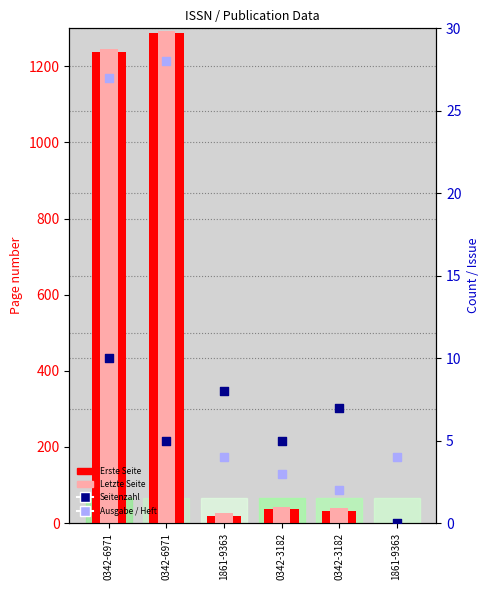

Which series contains the lowest Y value?

Erste Seite